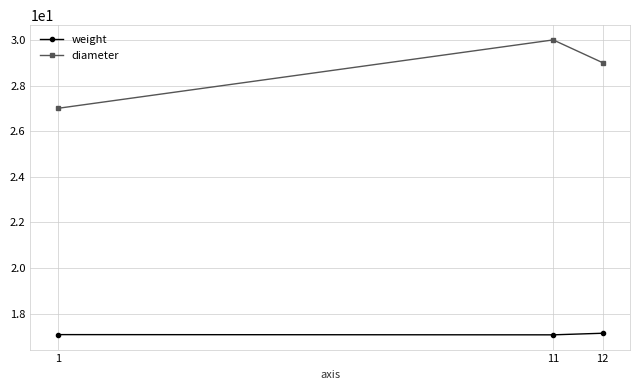

What is the smallest value displayed?

17.1